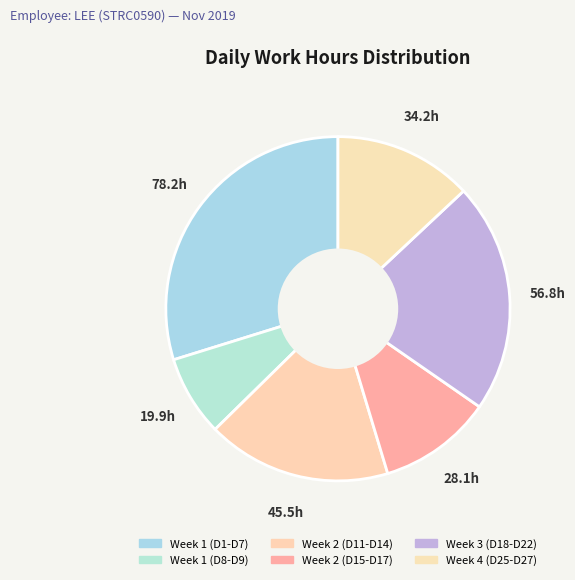

How many segments does this pie chart have?

6